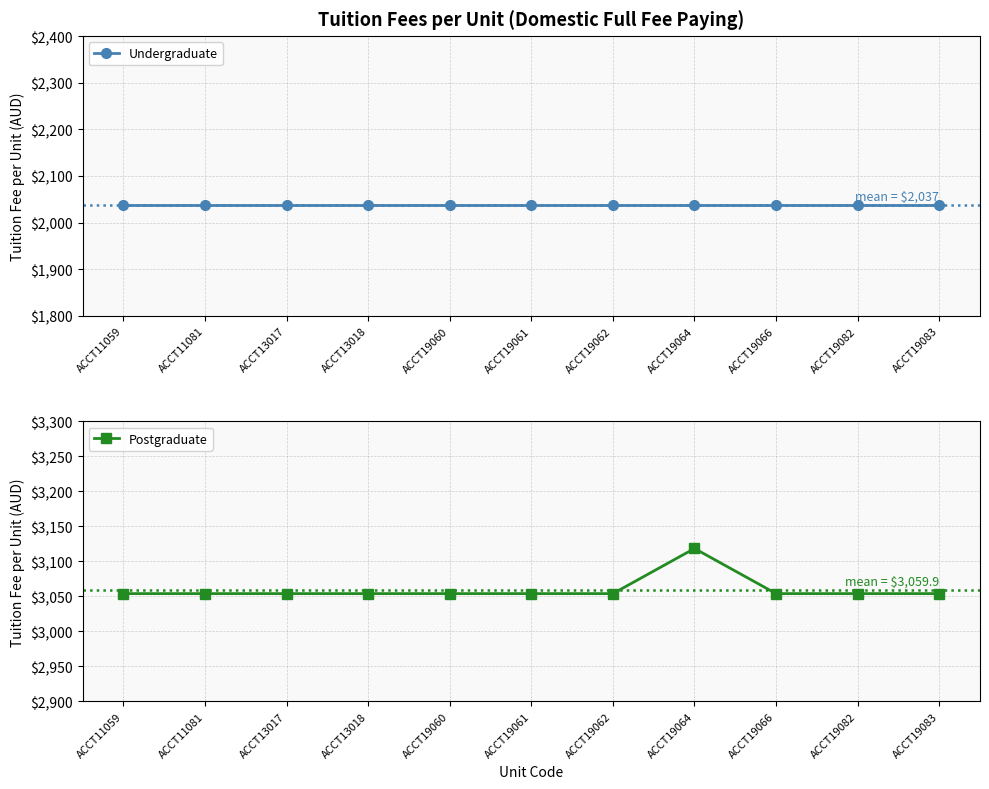

Does the chart display data point markers on the line(s)?

Yes